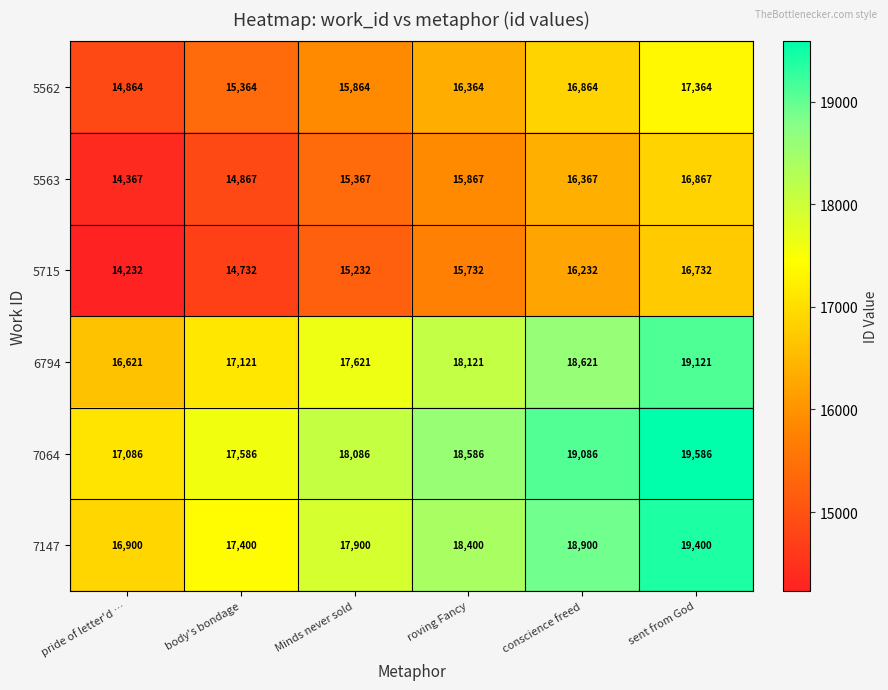

How many distinct data groups are displayed?

6